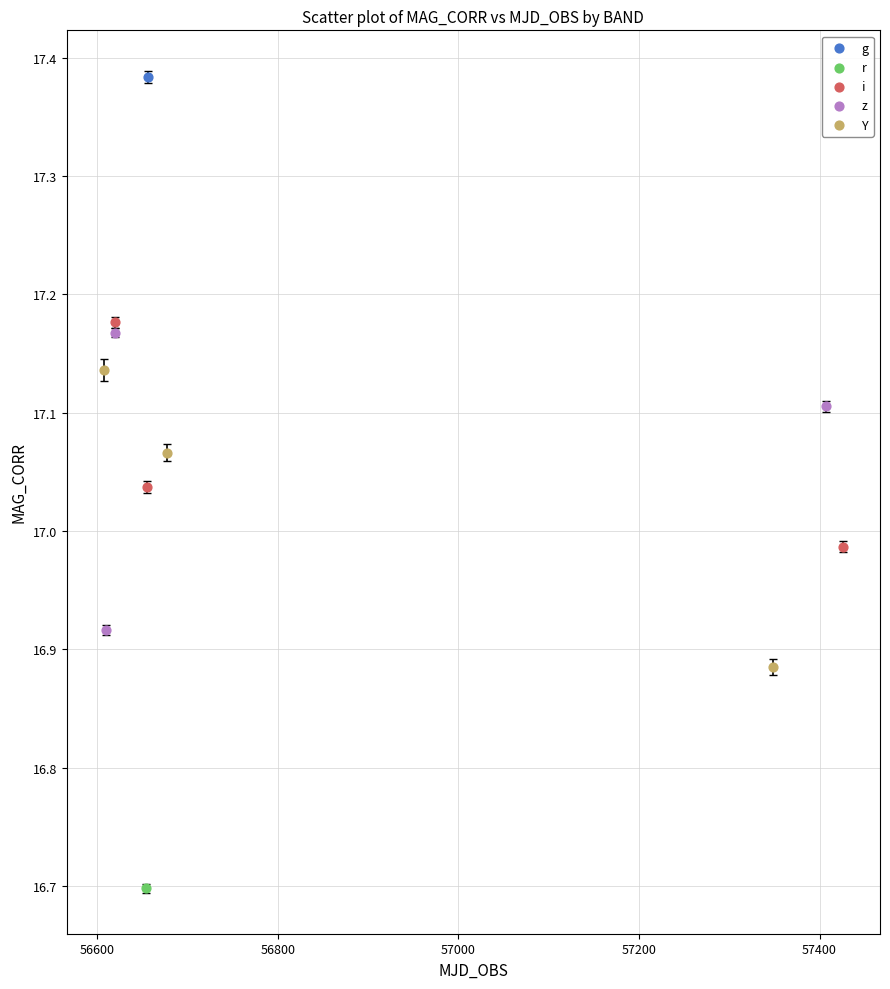

What are all the series names shown in the legend?

g, r, i, z, Y